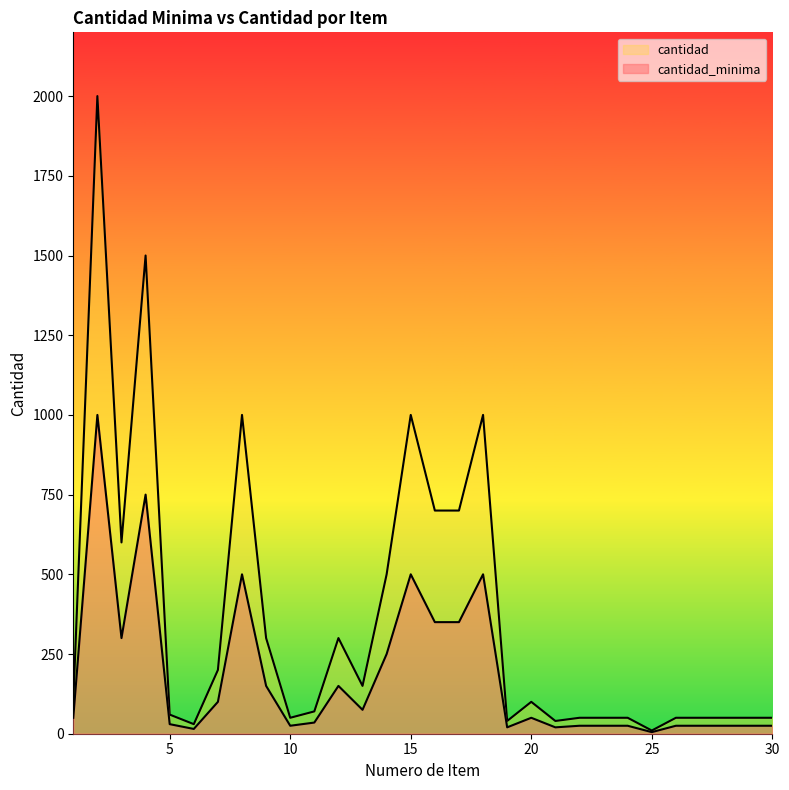

At which category is the sum across all series the highest?

2